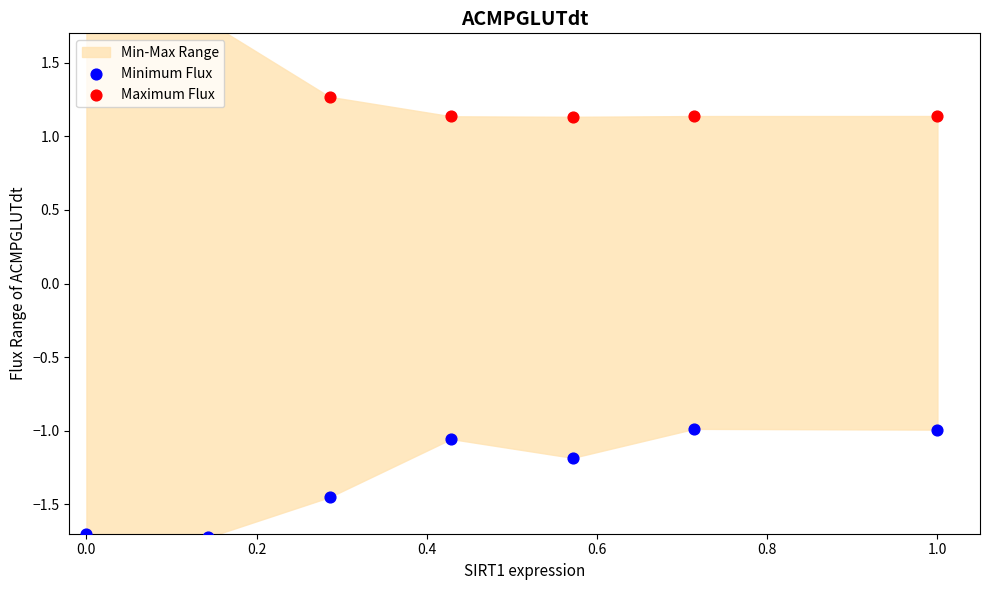

Which series reaches the maximum Y coordinate?

Maximum Flux